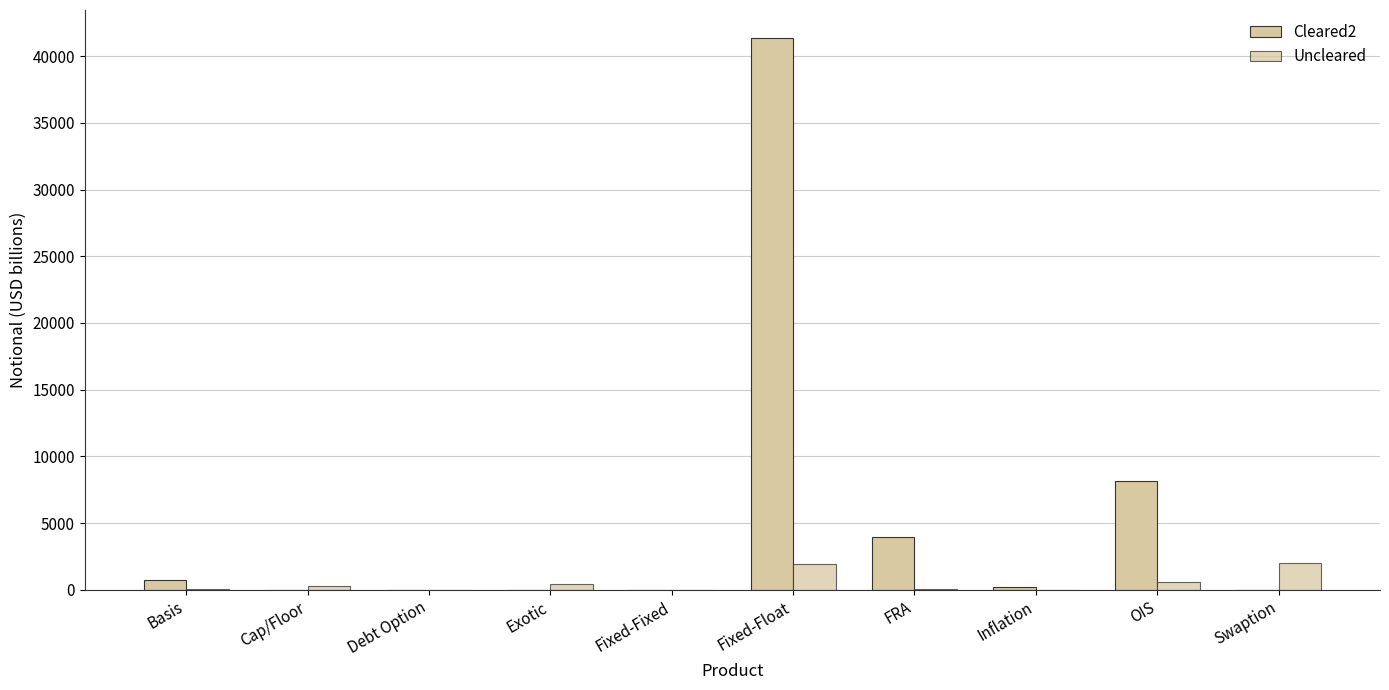

At which category is the sum across all series the highest?

Fixed-Float